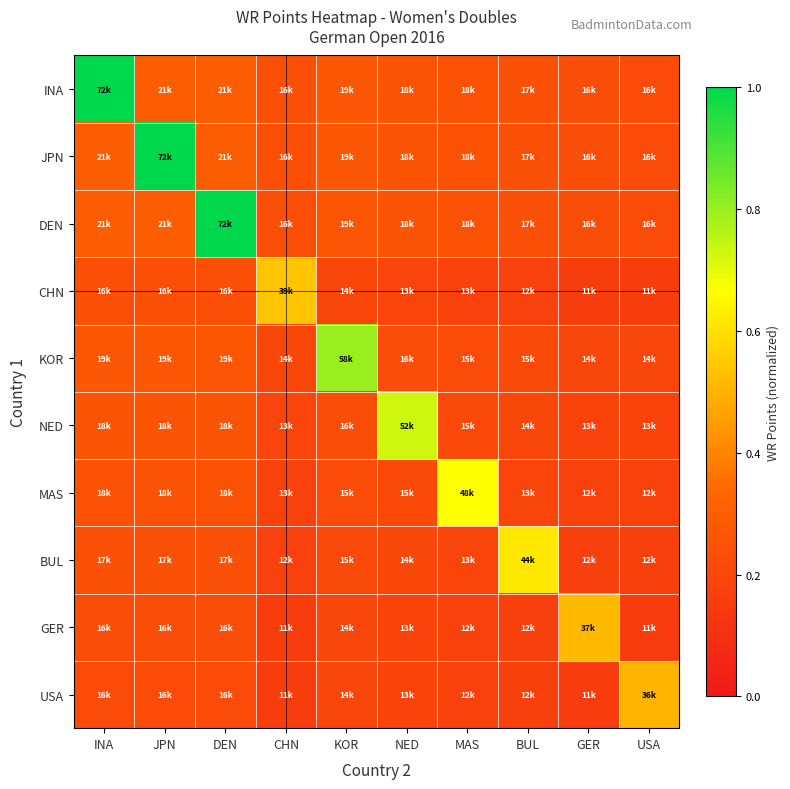

What is the total value across all series at USA?

2.2